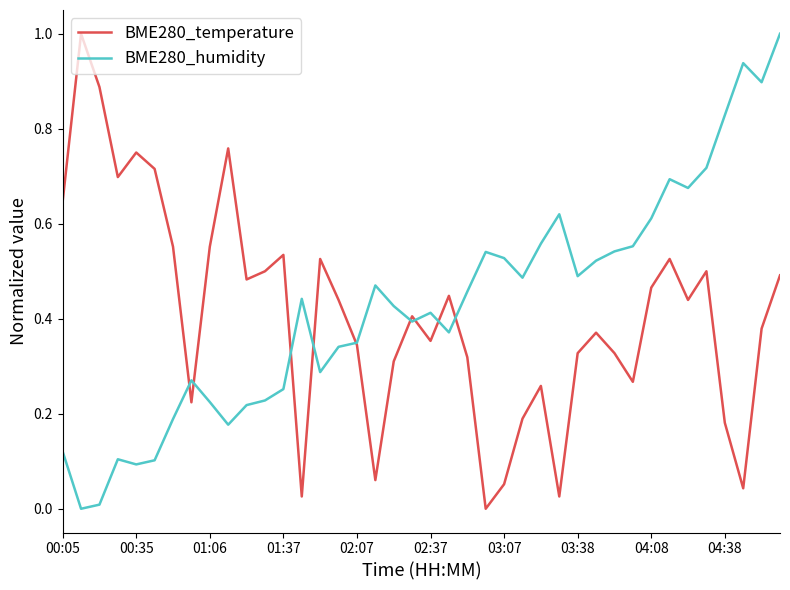

What is the maximum value shown in the chart?

1.0